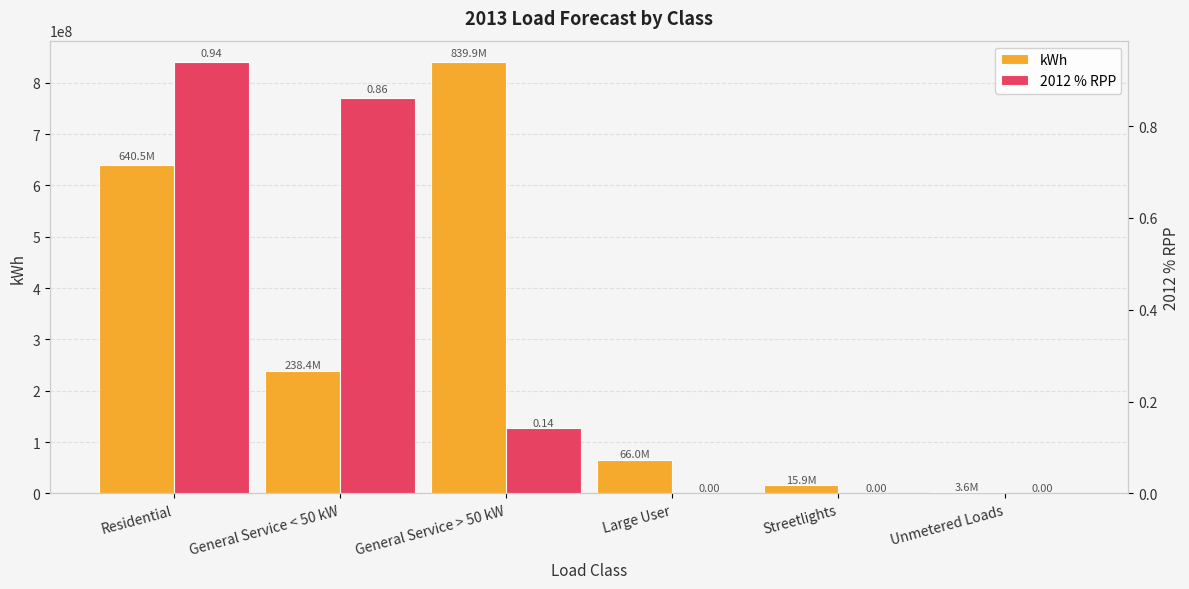

Reading left to right, what are all the values shown in this chart?

kWh: 640487460.7	238417097.6	839949625.5	66016828.7	15898680.4	3612242.4
2012 % RPP: 0.9	0.9	0.1	0.0	0.0	0.0